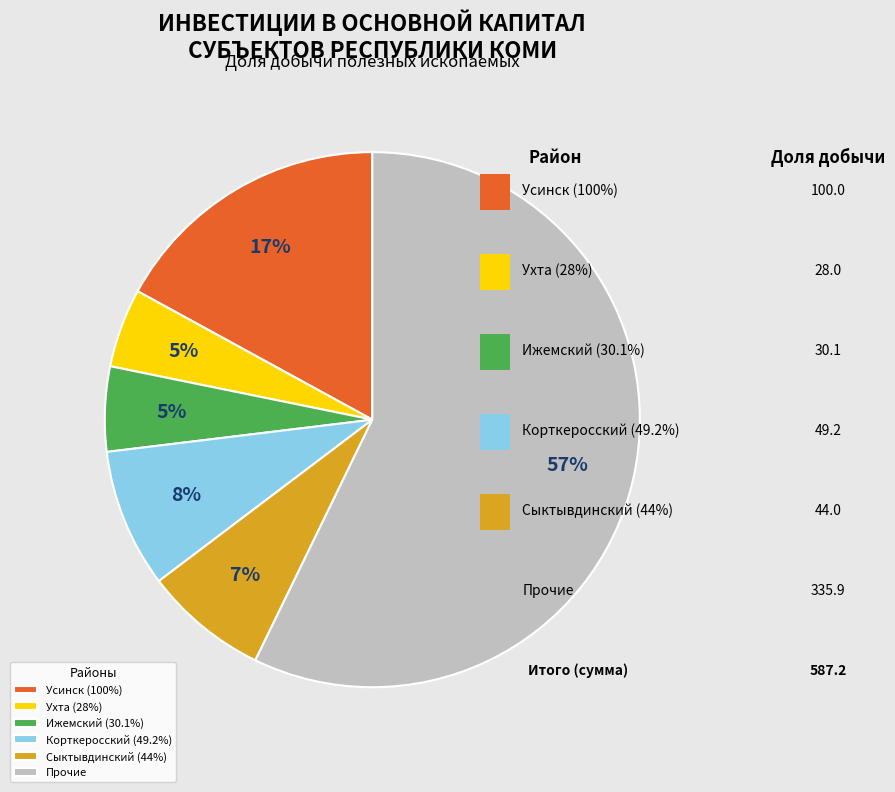

How many segments does this pie chart have?

6